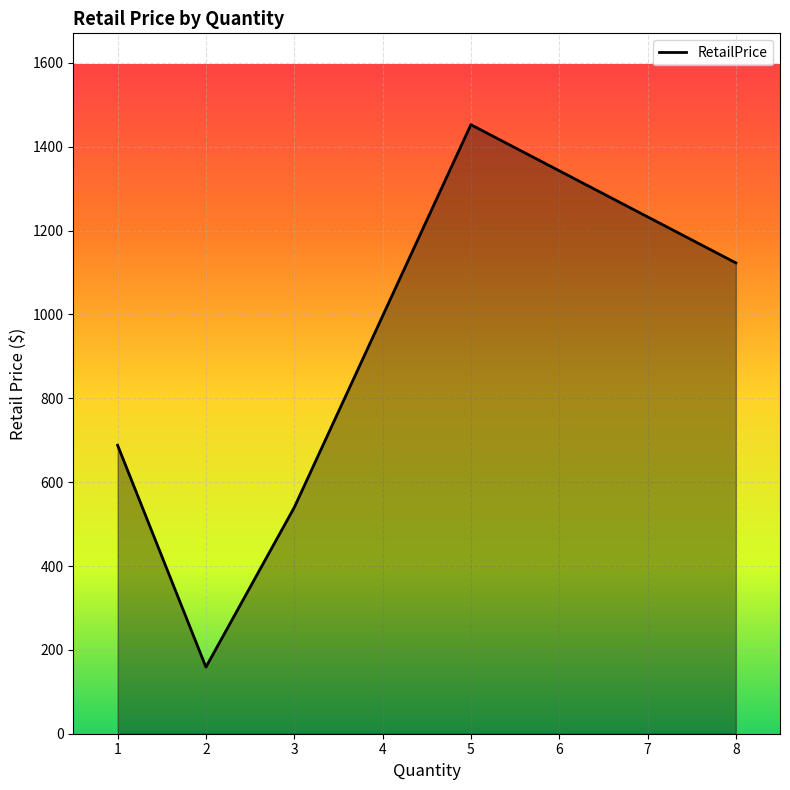

Which label corresponds to the smallest value in the chart?

2